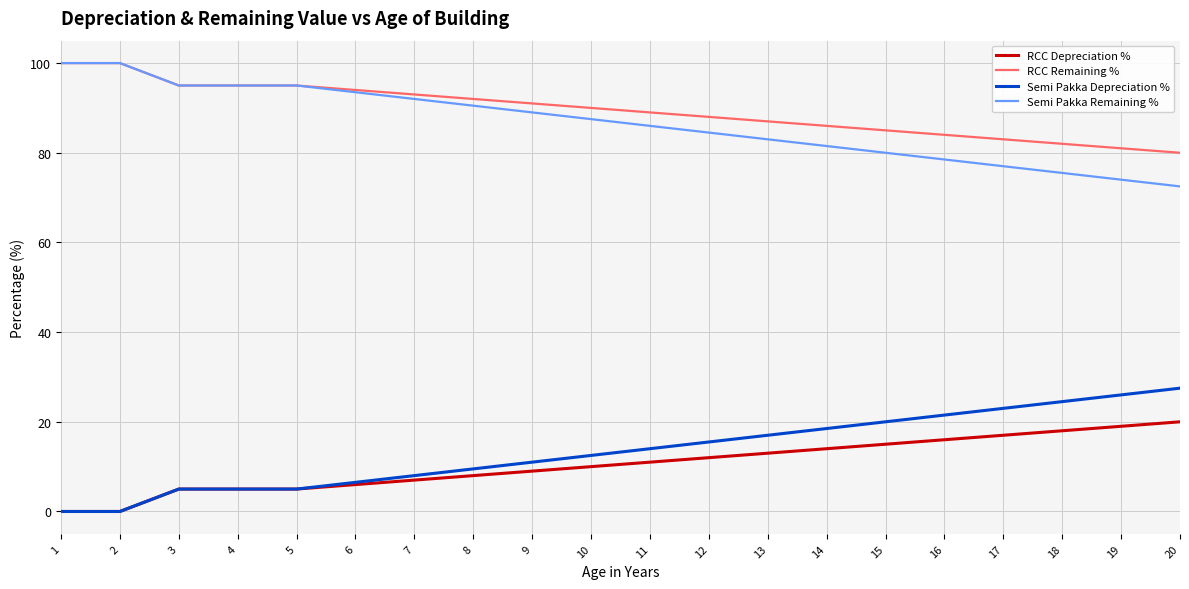

How many lines are shown in the chart?

4